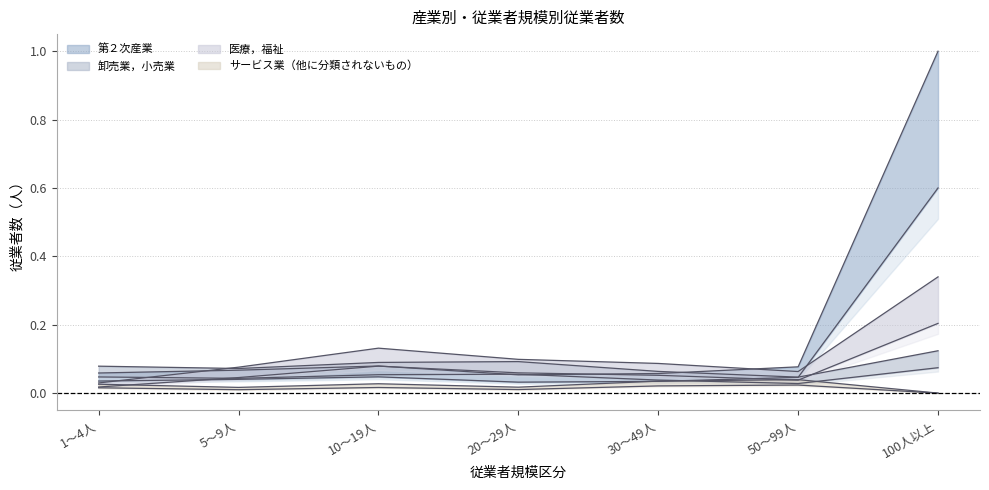

Which series changed the most between 1～4人 and 5～9人?

医療，福祉